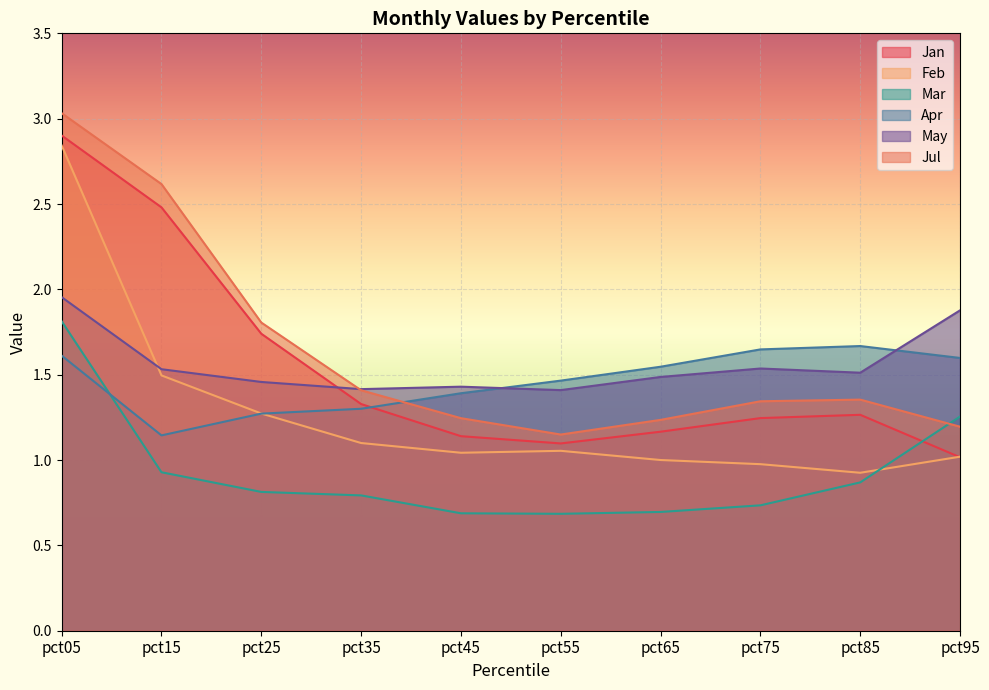

Is it true that Jan equals 1.1 at pct45?

True